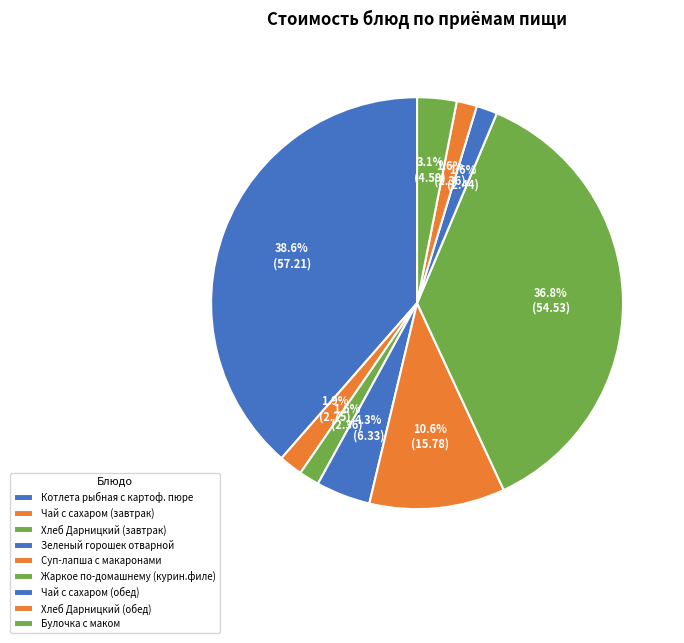

How many slices are in this pie chart?

9